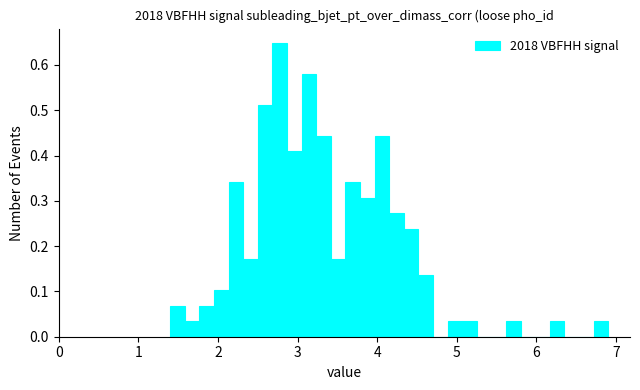

Around what value on the x-axis is the tallest bar? Give the approximate position of its centre, as read against the axis.

2.8